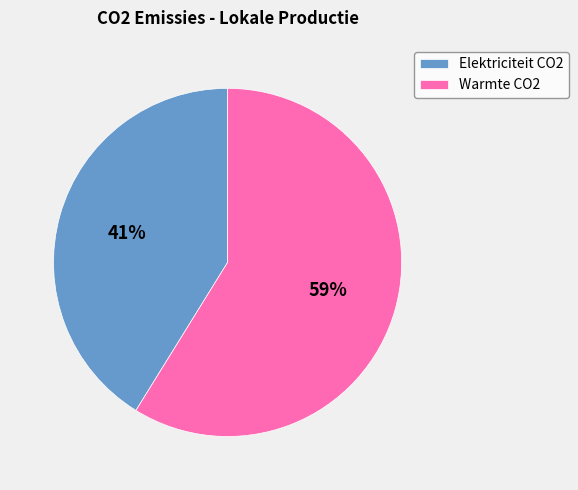

Which category has the biggest portion of the pie?

Warmte CO2